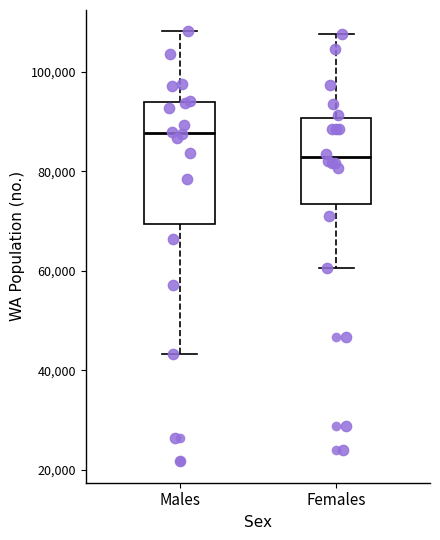

Reading left to right, read every box against the y-axis: the position of its median line, the range the box covers, and the ends of its whiskers. The values are not printed on the chart, so give them approximately, as read against the axis.

Males: median 88000, box 70000 to 94000, whiskers 44000 to 108000
Females: median 82000, box 74000 to 90000, whiskers 60000 to 108000